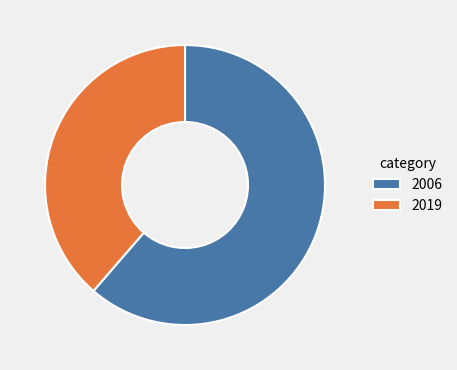

Which slice represents more than half of the pie?

2006